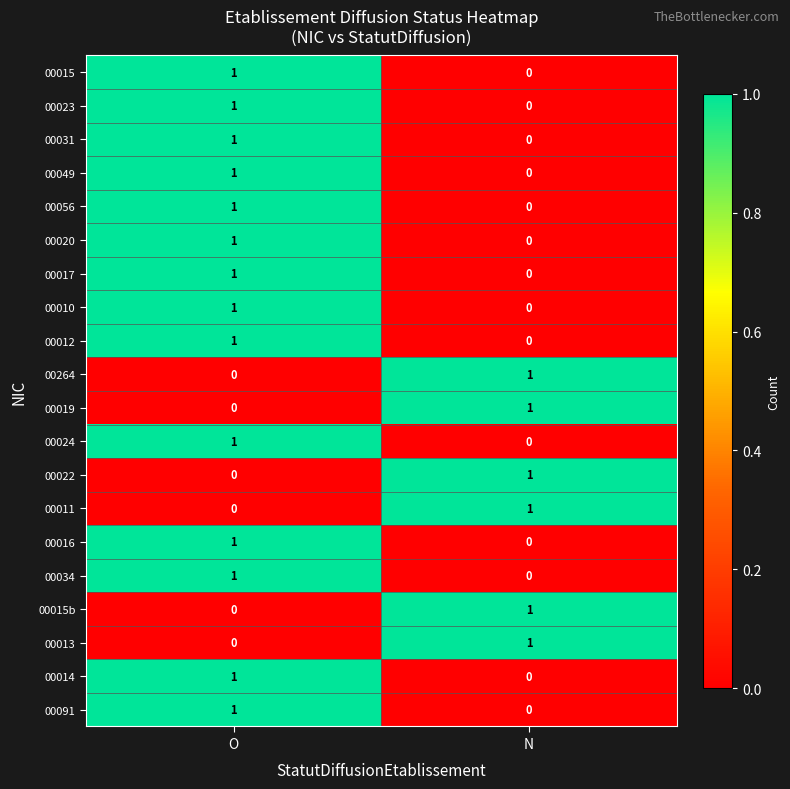

The 00016 series shows -1 at N. True or false?

False